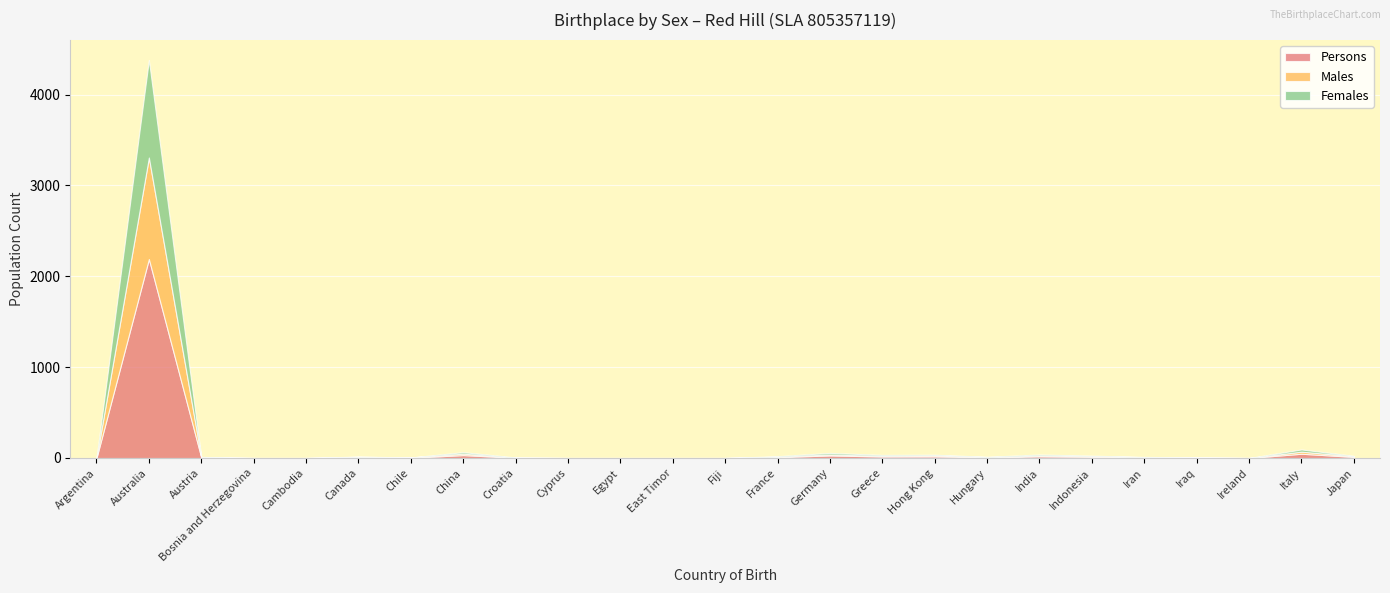

What is the maximum value for Males?

1117